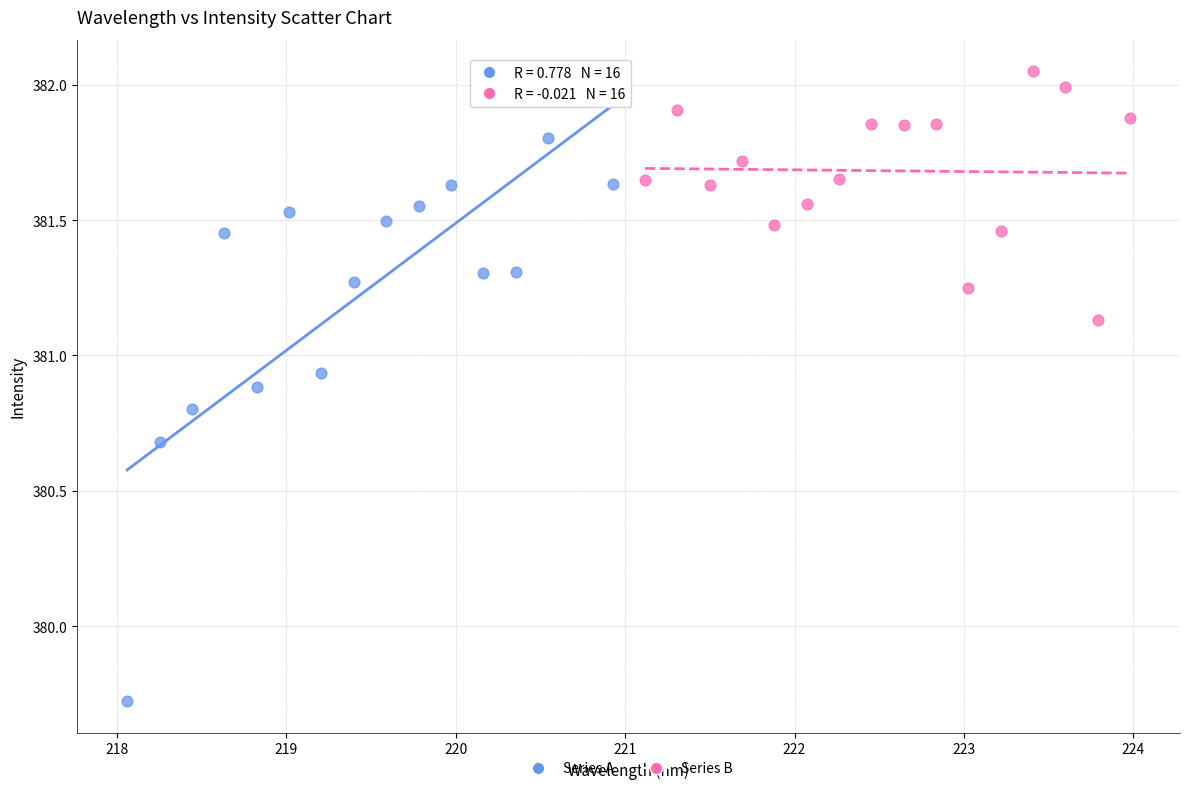

Which series has the largest Y range (max minus min)?

Series A